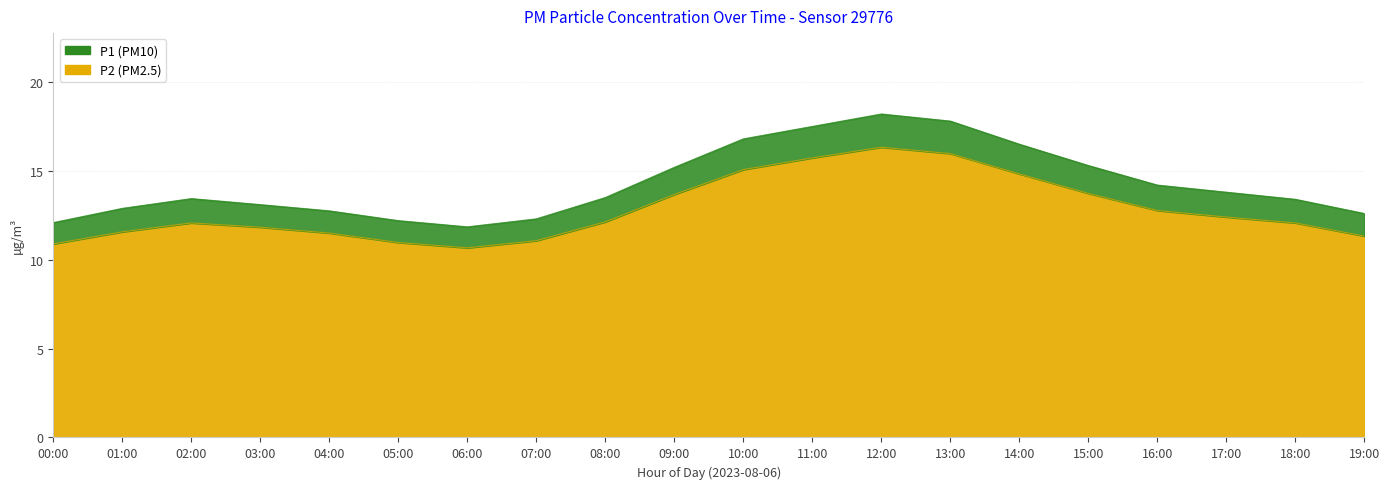

How many data points in P1 are above 13?

13